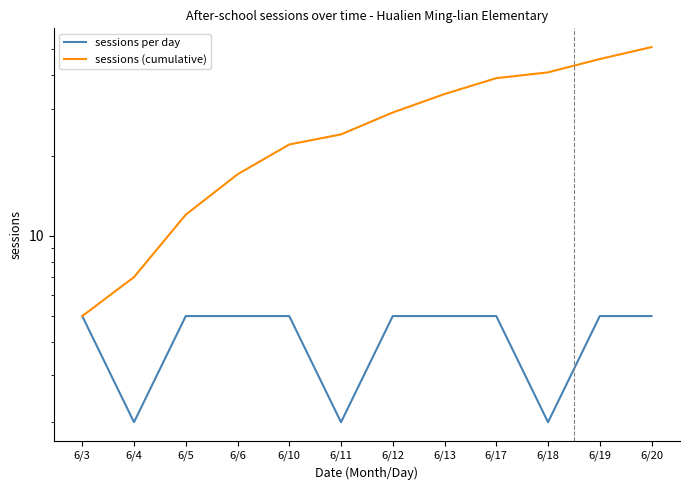

At which label is sessions (cumulative) closest to 28?

6/12